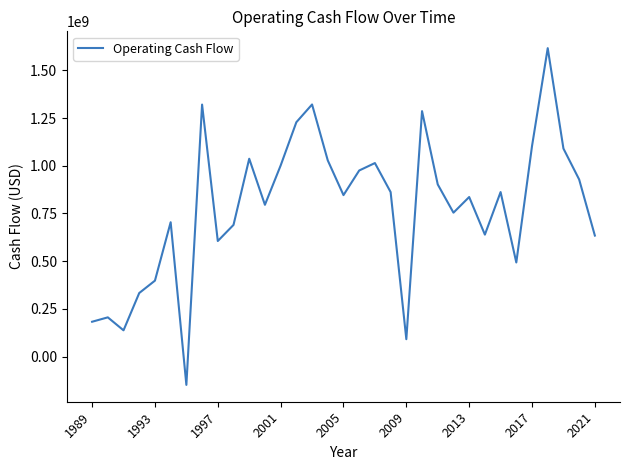

What is the difference between the maximum and minimum values?

1764400000